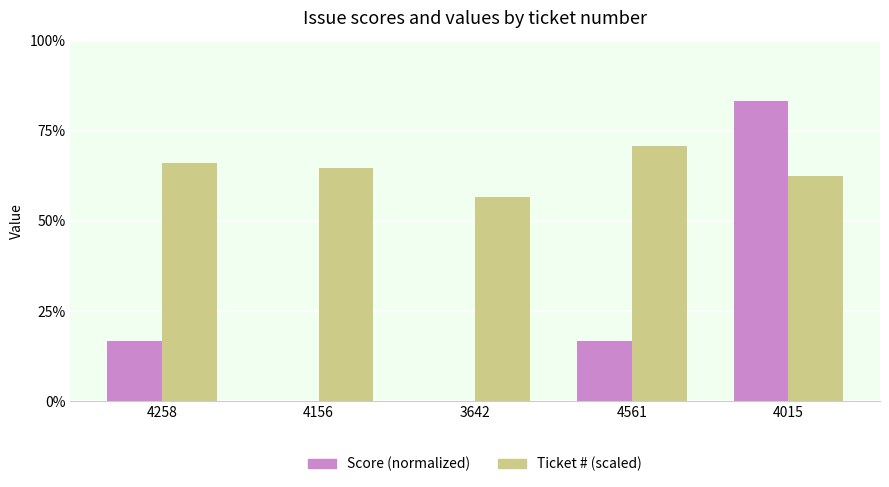

What are all the series names shown in the legend?

Score (normalized), Ticket # (scaled)